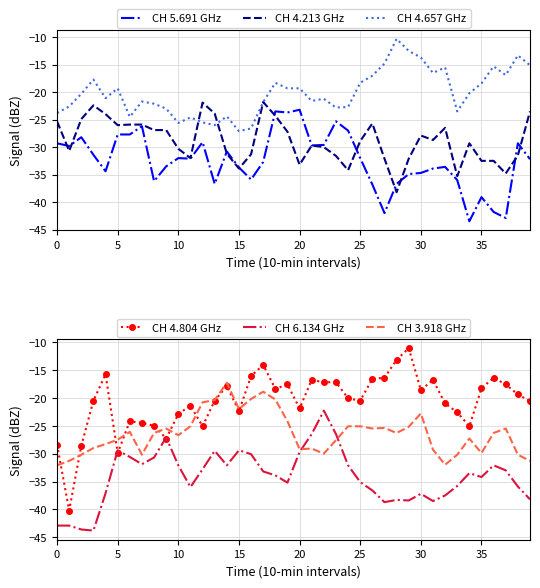

What is the difference between the maximum and second lowest values in the CH 4.657 GHz series?

16.3